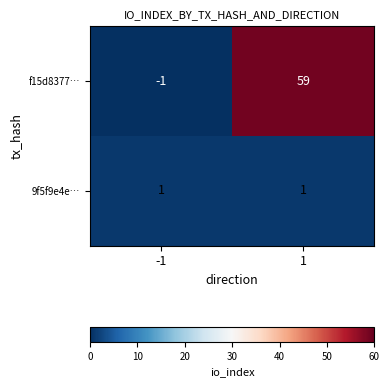

Read the f15d8377… value at 1, to the nearest 5.

60